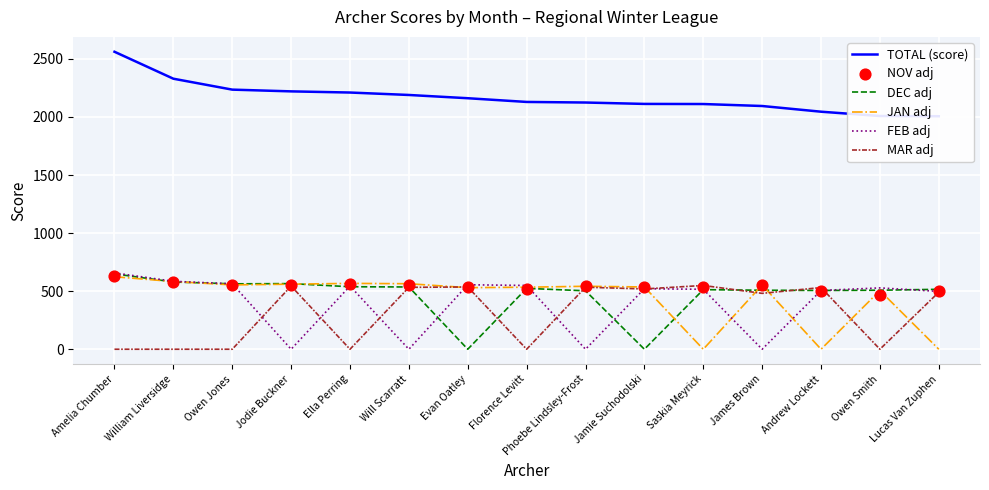

What is the total value across all series at Ella Perring?

4420